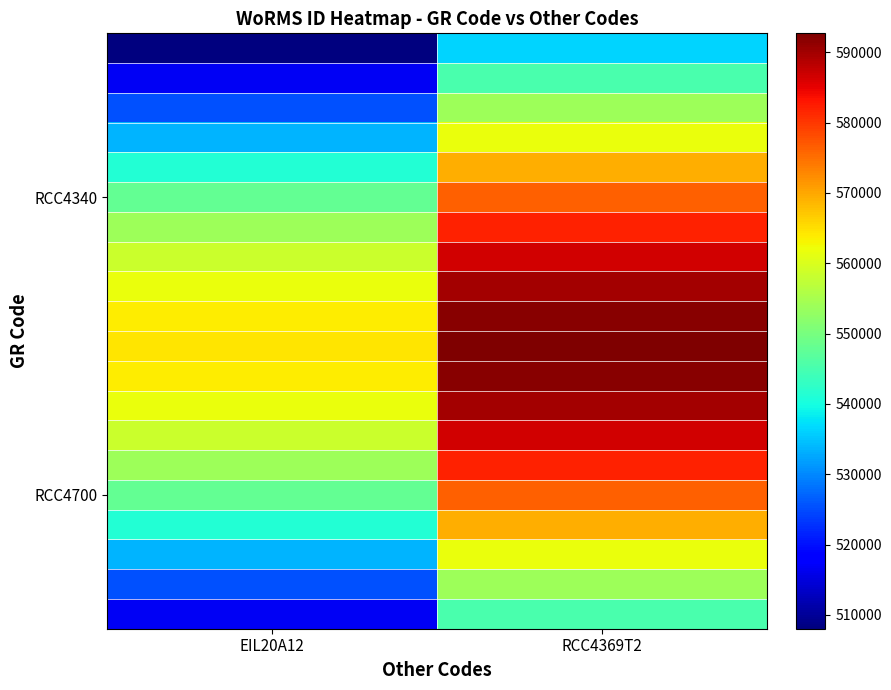

Which label corresponds to the largest value in the chart?

RCC4369T2